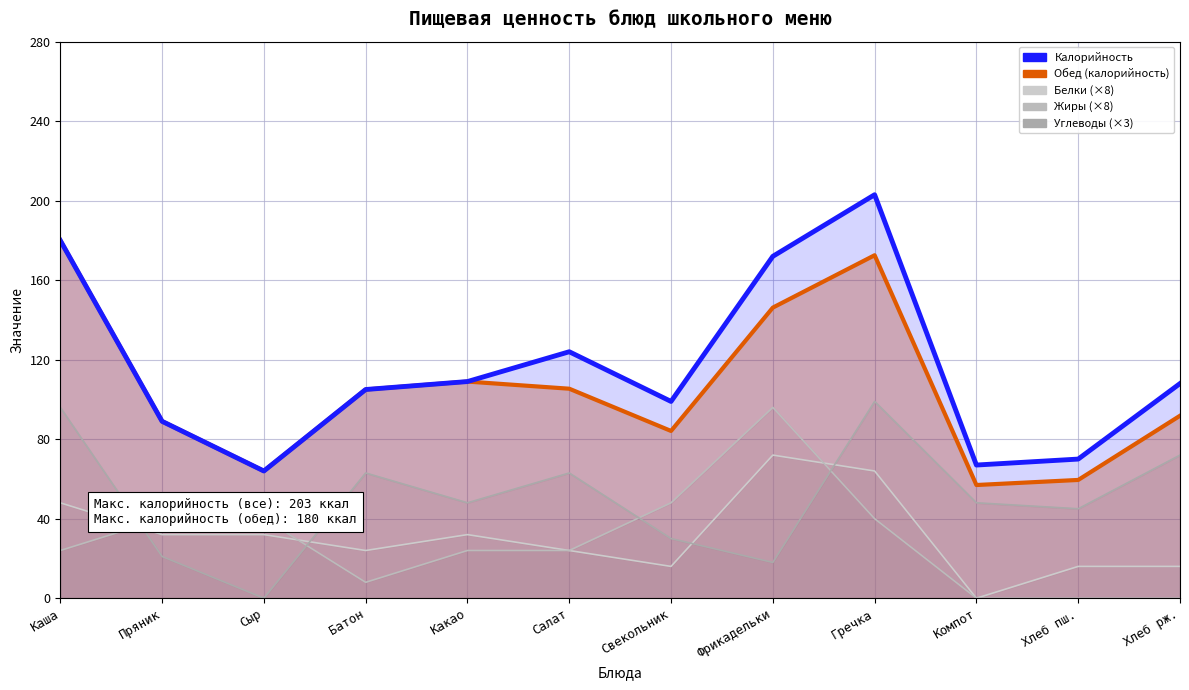

How many data points in Жиры are above 24?

5